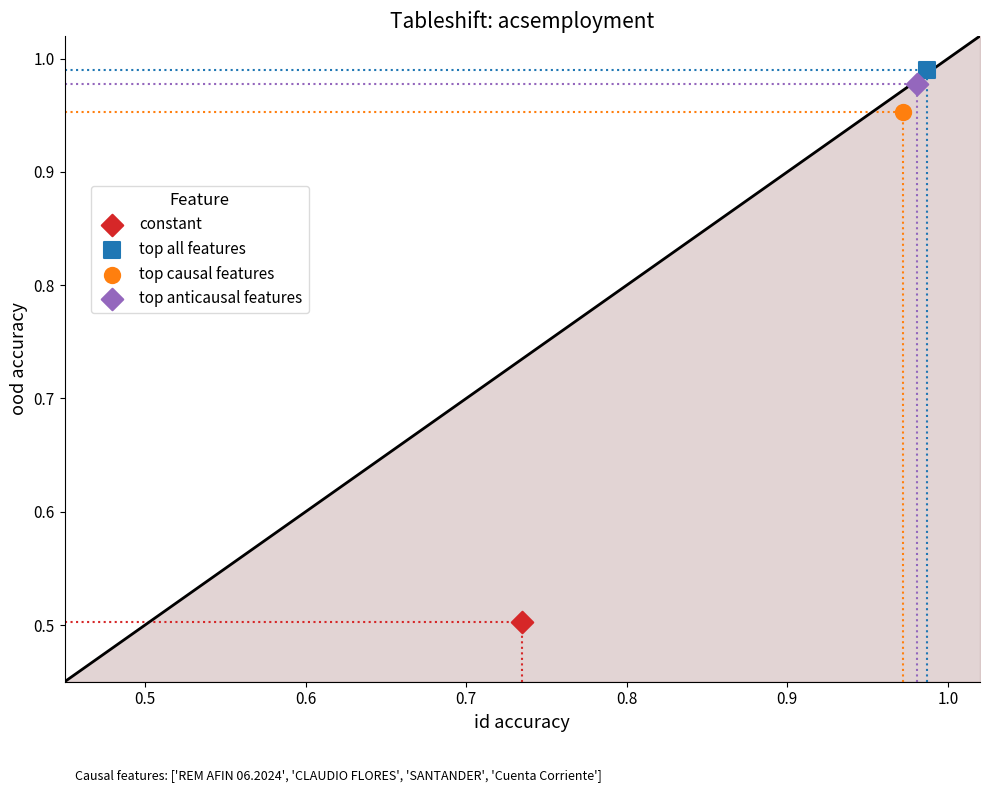

What are all the series names shown in the legend?

constant, top all features, top causal features, top anticausal features